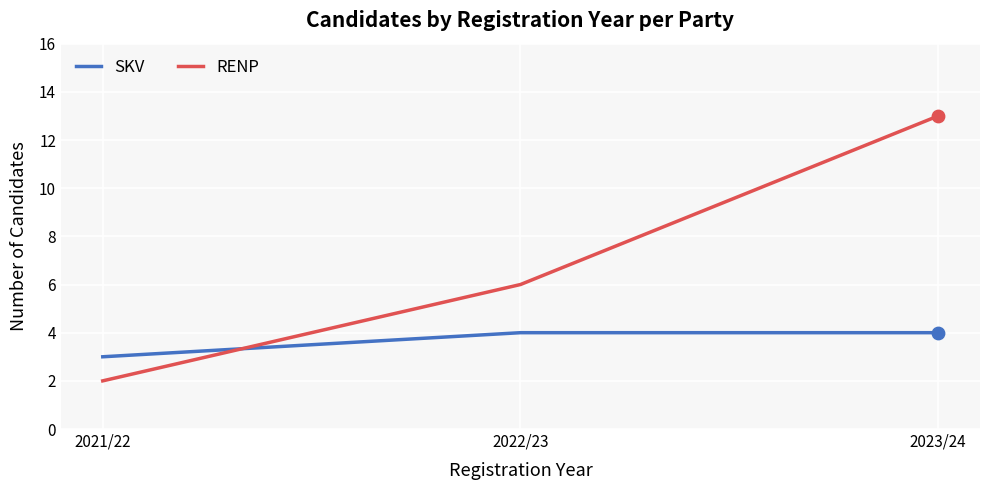

Which series has the largest total across all categories?

RENP